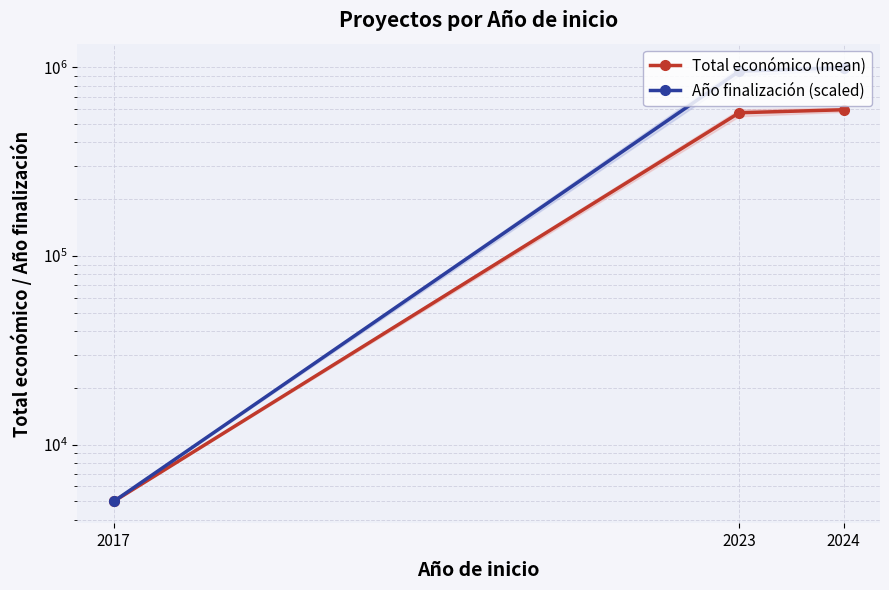

What is the smallest value displayed?

5000.0